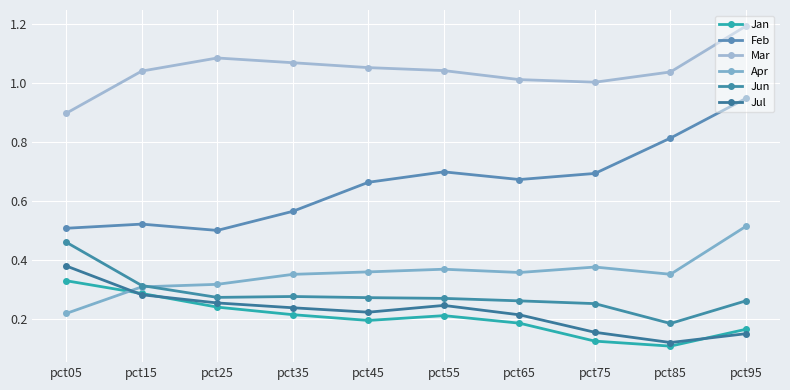

What are all the series names shown in the legend?

Jan, Feb, Mar, Apr, Jun, Jul